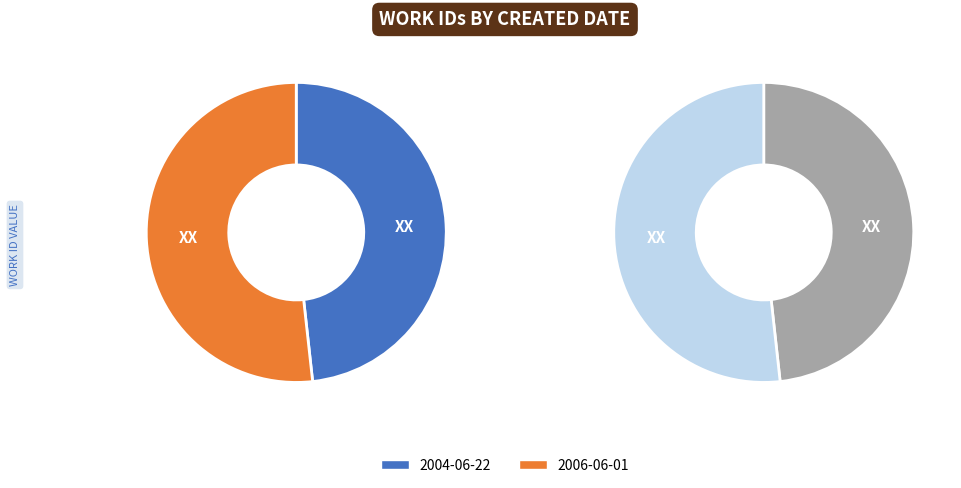

To the nearest percent, what percentage of the pie is 2006-06-01?

52%